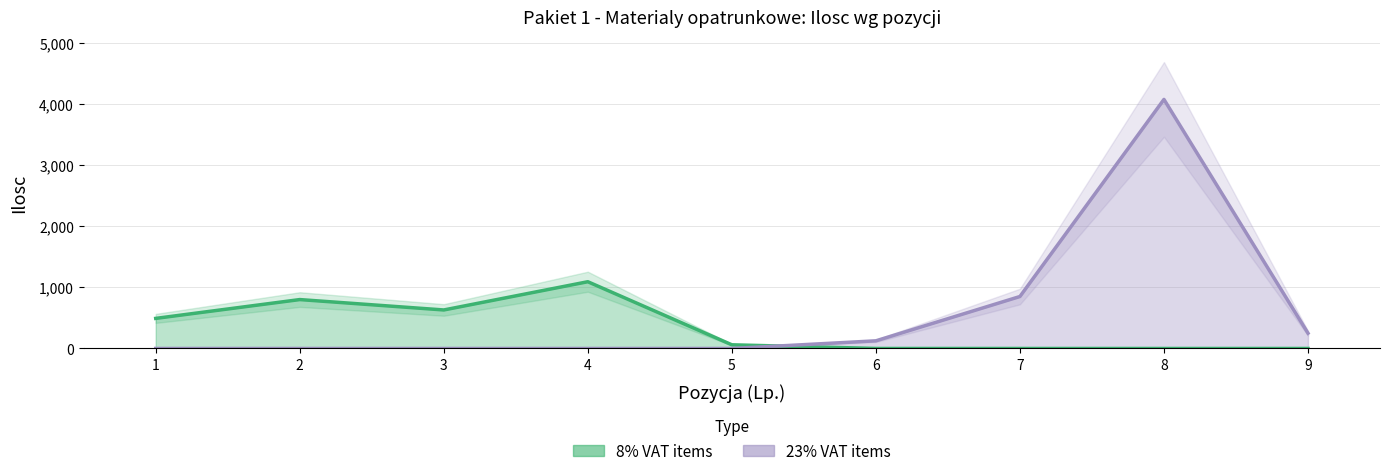

True or false: 8% VAT items has a value of 648 at 6.

False